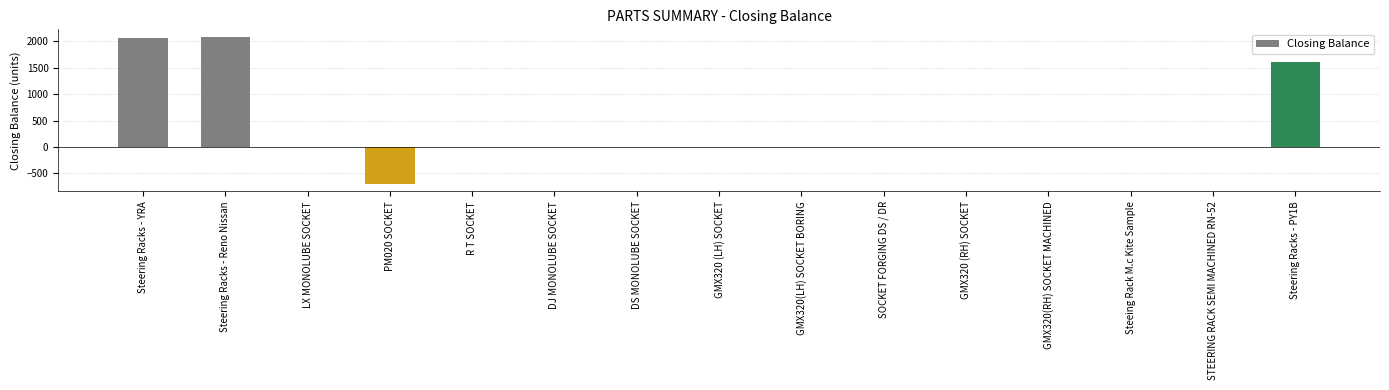

What is the sum of all values?

5031